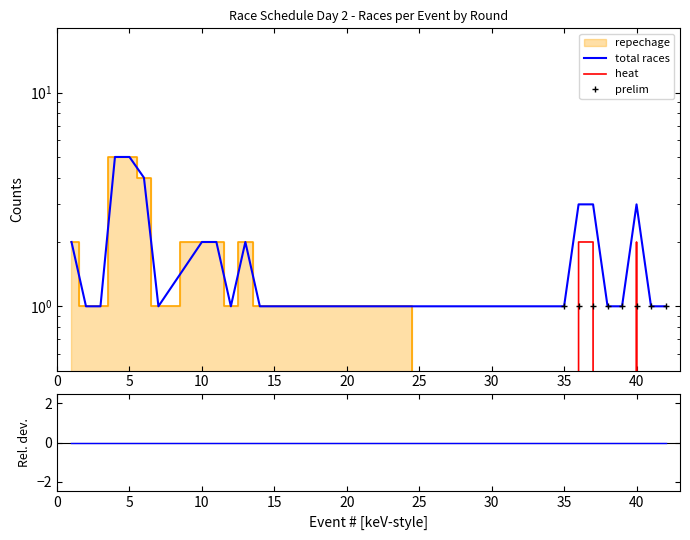

Count the number of categories in the chart.

20